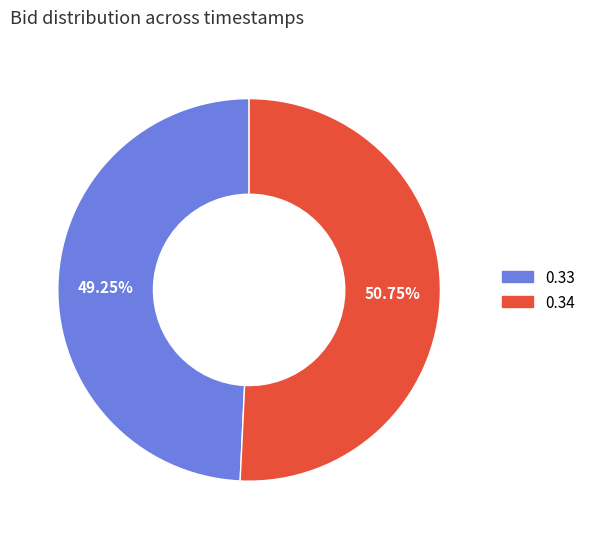

How many segments does this pie chart have?

2